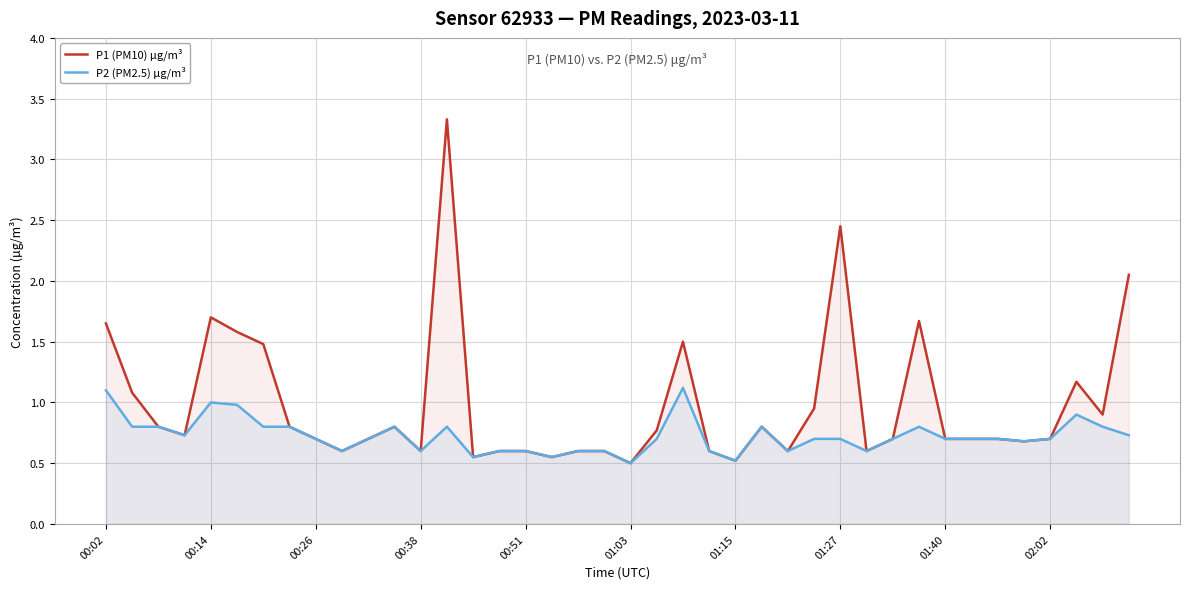

Does the chart display data point markers on the line(s)?

No